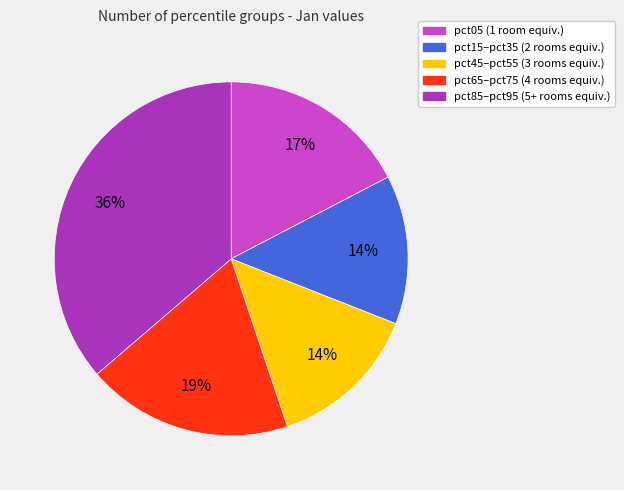

To the nearest percent, what is the average slice percentage?

20%